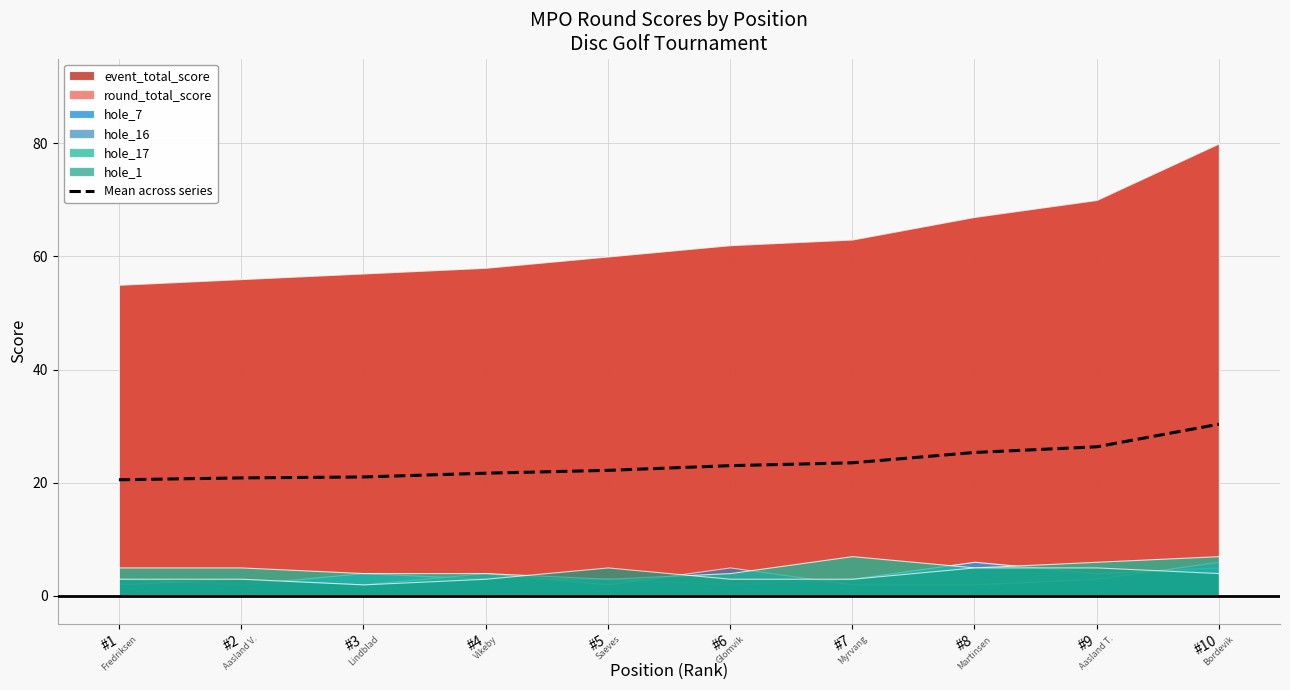

Which label corresponds to the largest value in the chart?

#10